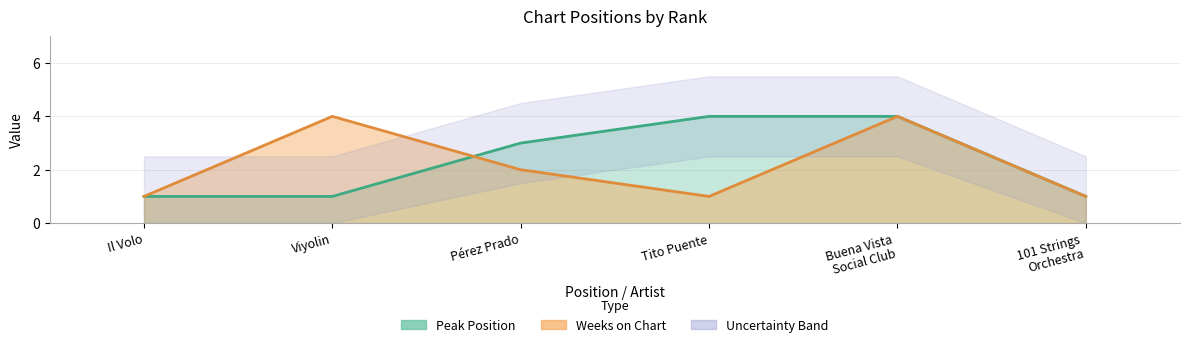

At which category is the sum across all series the highest?

Buena Vista Social Club